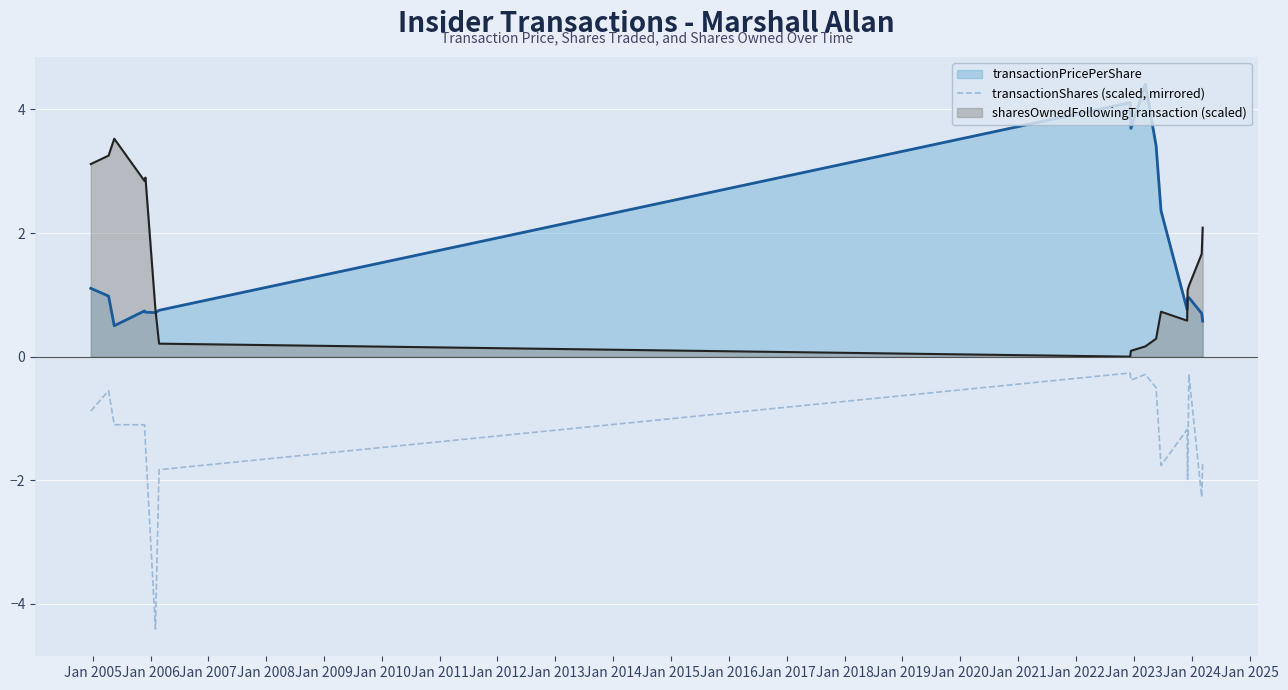

What is the value of the 14th point from the left?

-1.2